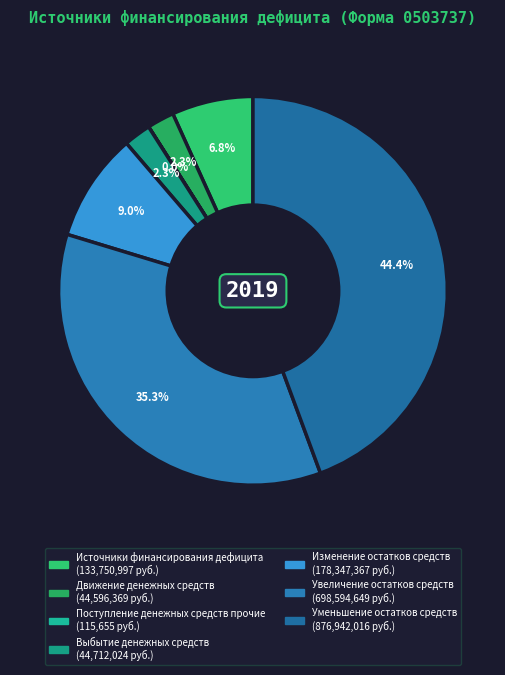

What portion of the pie excludes Источники финансирования дефицита?

93.2%